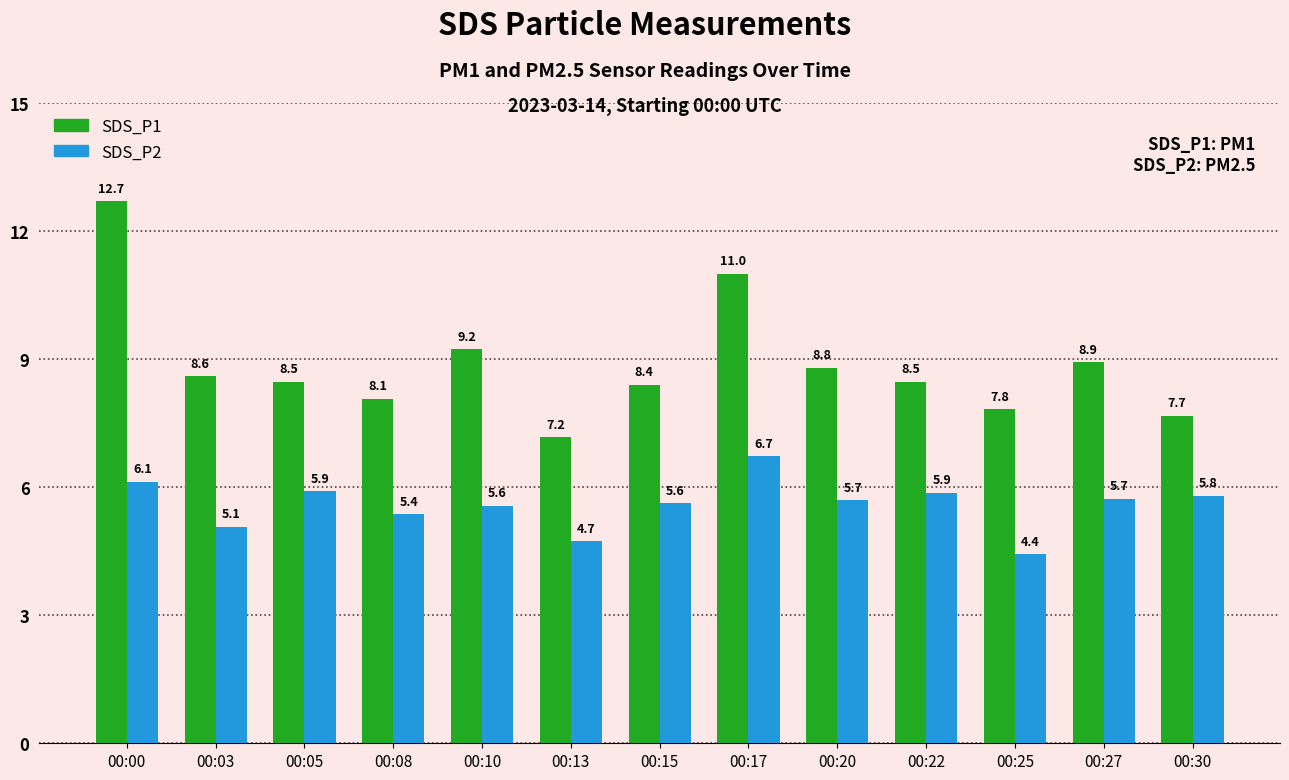

Between 00:27 and 00:30, which series saw the biggest shift?

SDS_P1